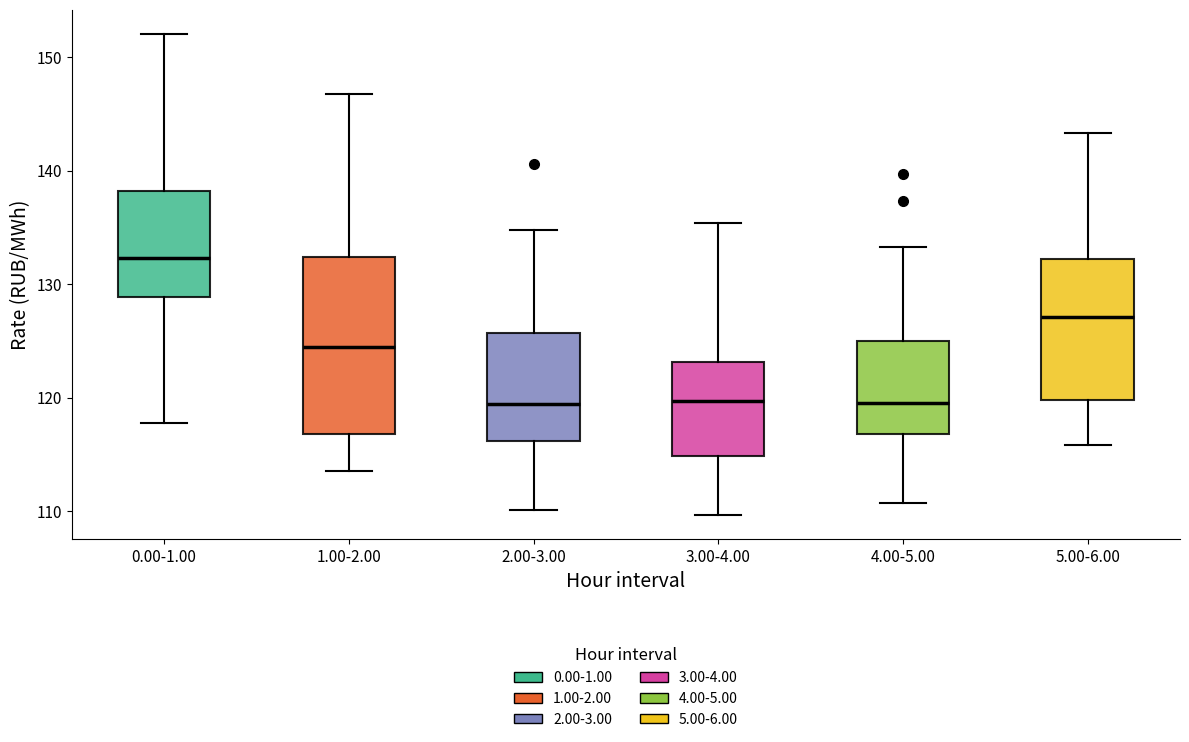

Which box is the tallest, from its lower edge to its upper edge?

1.00-2.00